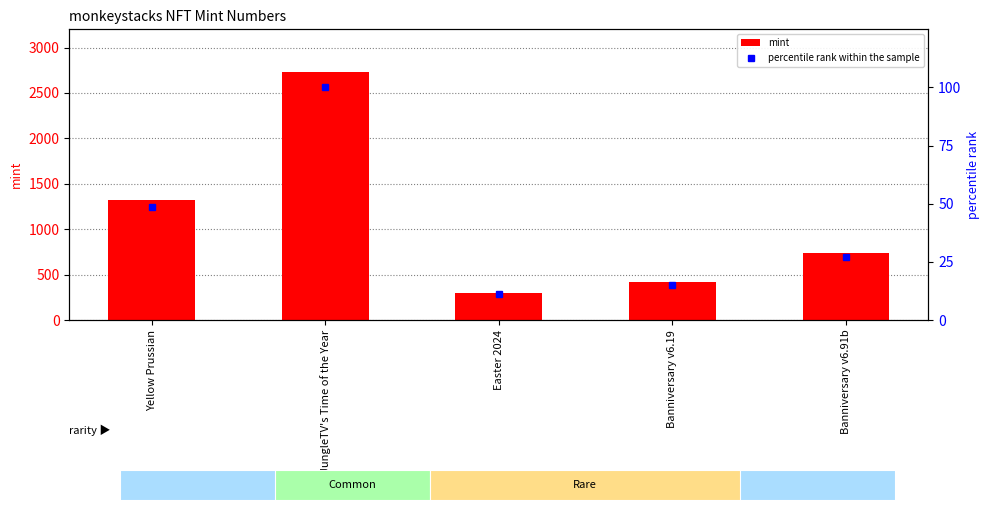

What is the value of the mint bar at the 2nd from the left?

2729